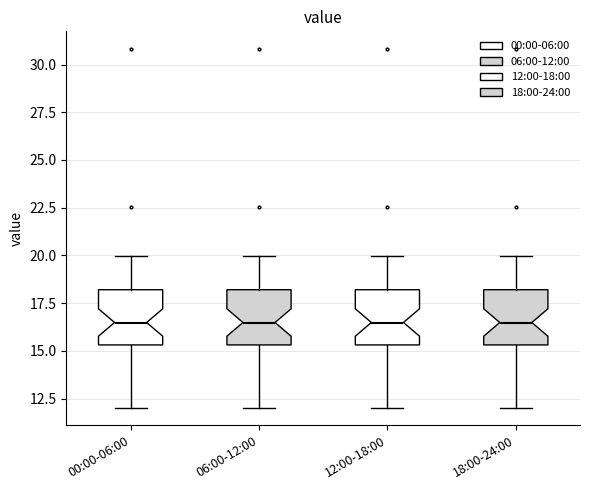

Reading left to right, transcribe this box plot: for each box, give where its median line is, the range the box spans, and where its two whiskers end, as read against the y-axis. The values are not printed on the chart, so give them approximately, as read against the axis.

00:00-06:00: median 16.5, box 15.5 to 18.0, whiskers 12.0 to 20.0
06:00-12:00: median 16.5, box 15.5 to 18.0, whiskers 12.0 to 20.0
12:00-18:00: median 16.5, box 15.5 to 18.0, whiskers 12.0 to 20.0
18:00-24:00: median 16.5, box 15.5 to 18.0, whiskers 12.0 to 20.0